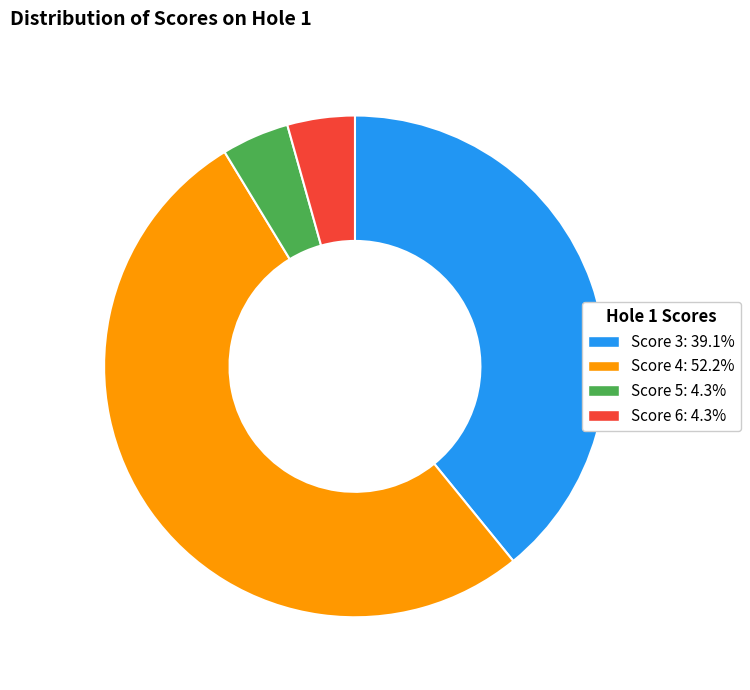

Does Score 3: 39.1% account for over 50% of the chart?

No